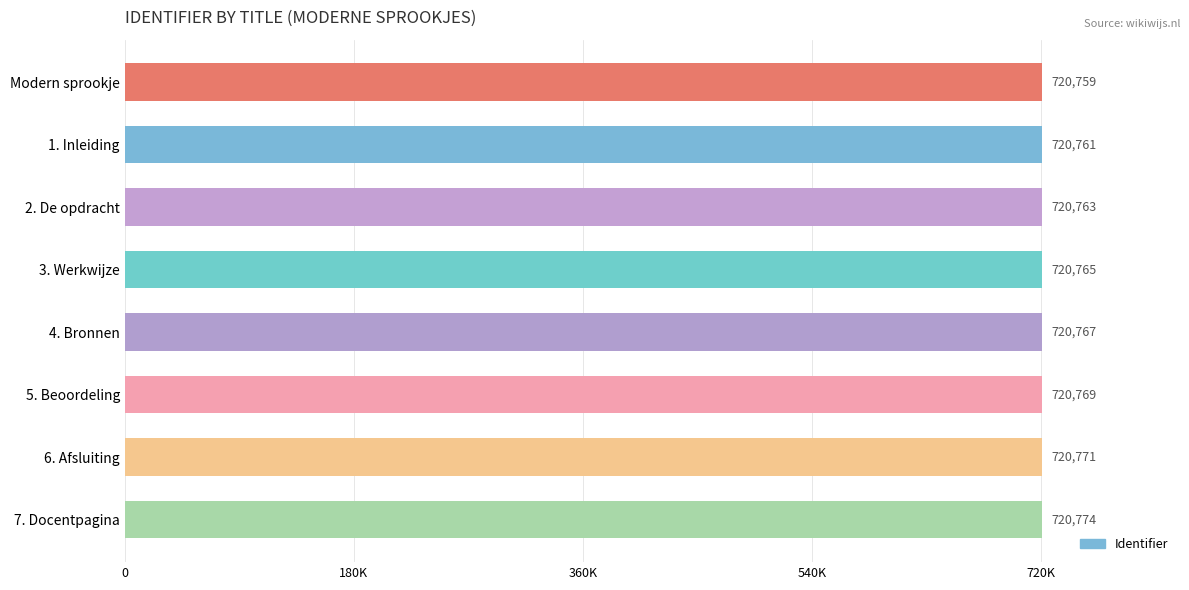

Does the chart contain any negative values?

No